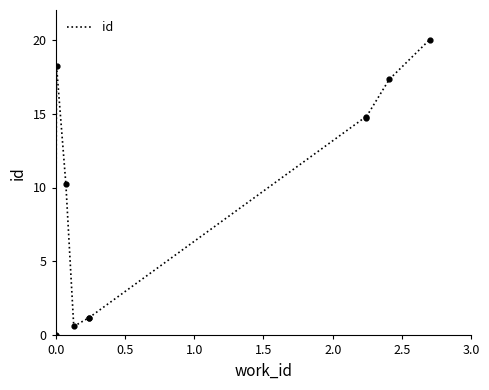

Which has a higher value, 1.5 or 2.5?

2.5